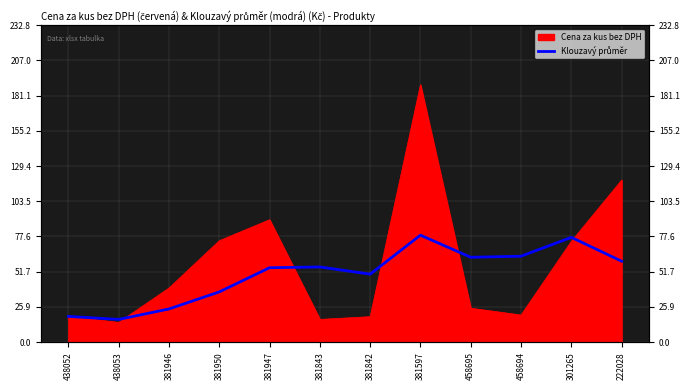

Between 438053 and 301265, which is larger?

301265